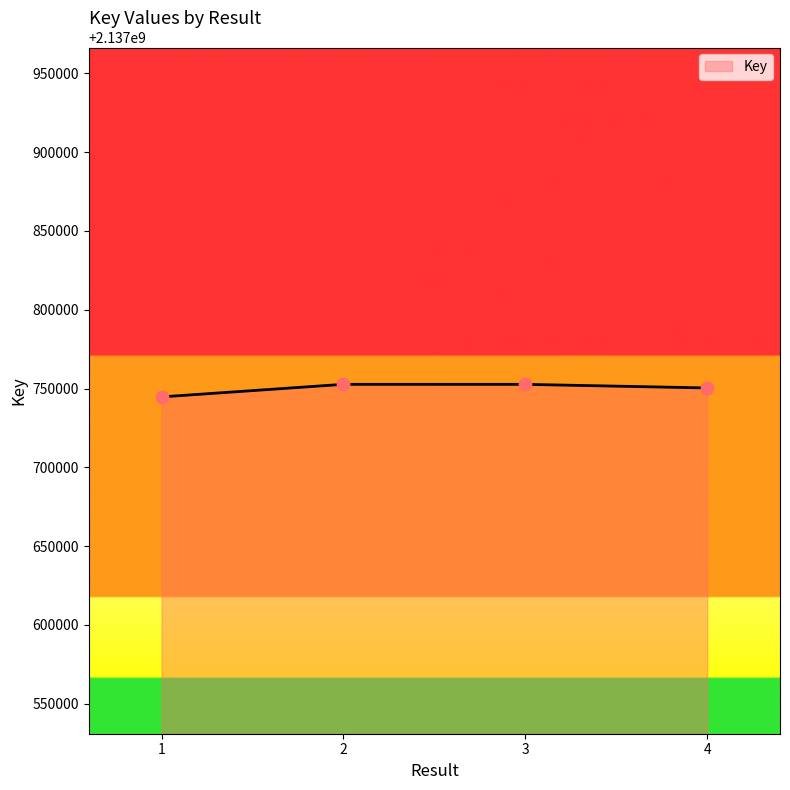

What is the change in value from 2 to 4?

-2300